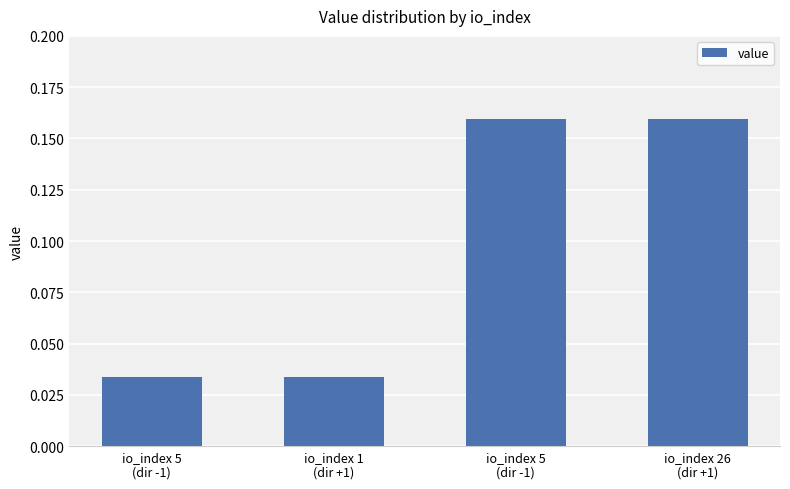

True or false: the data shows 0.1 at io_index 5
(dir -1).

False